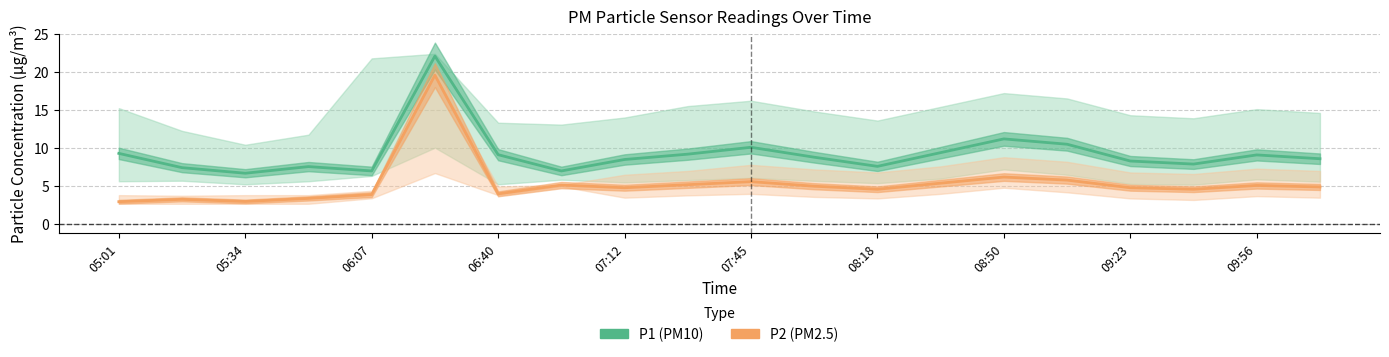

How many distinct data groups are displayed?

2